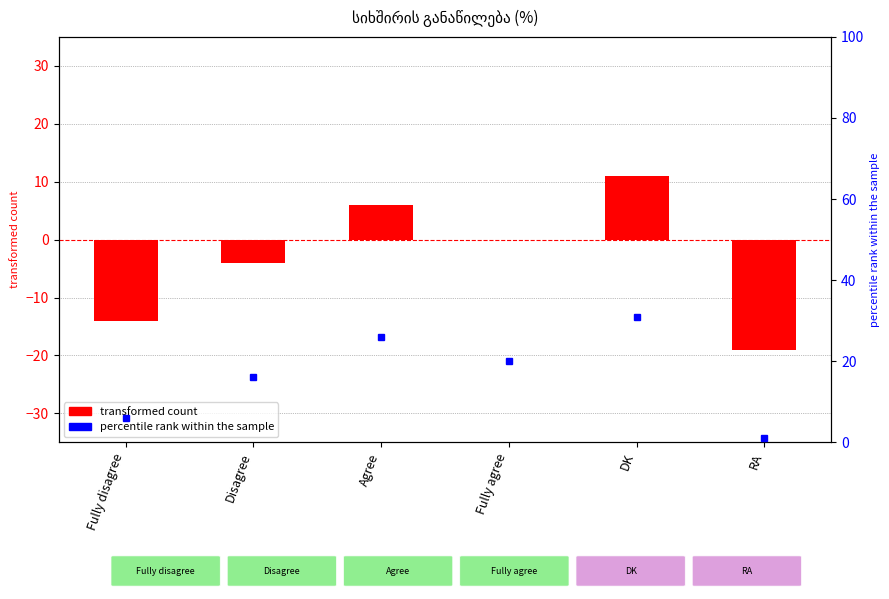

What is the change in value from Disagree to DK?

+15